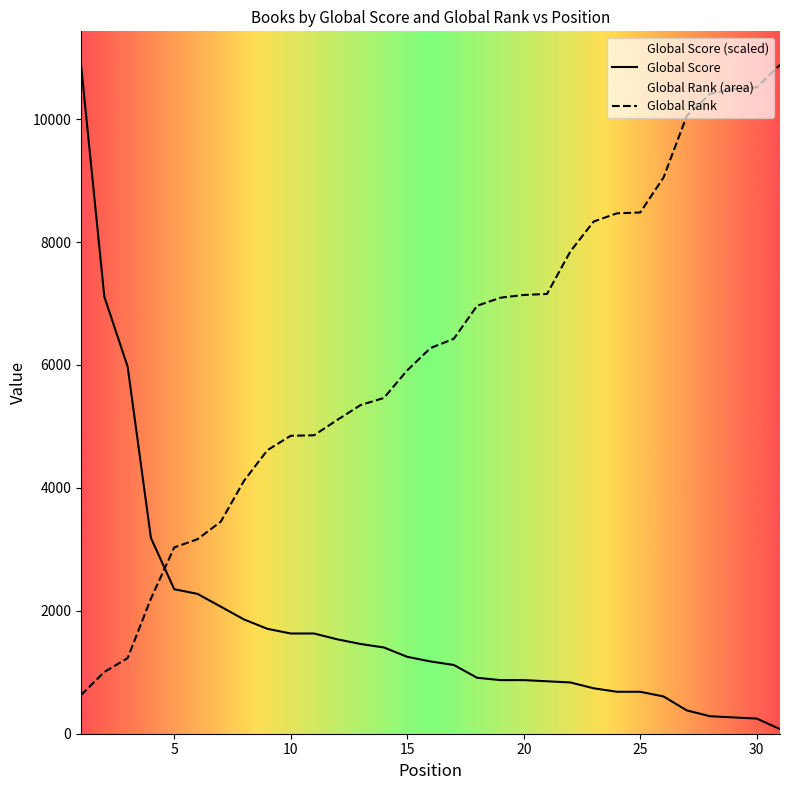

What value does the Global Rank series have at 20?

7139.0